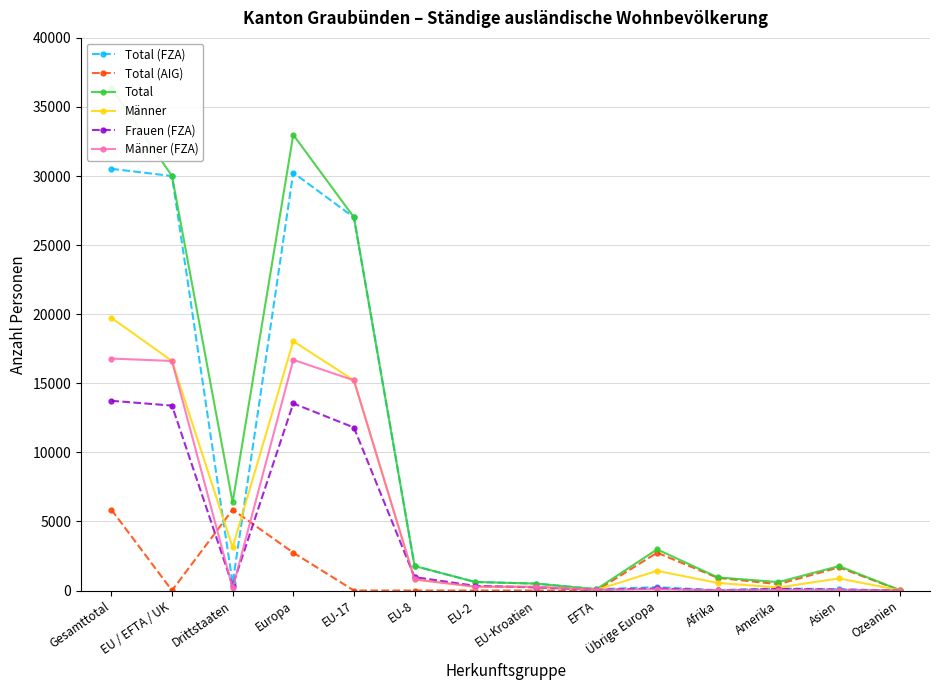

List the series in order of their peak value, lowest first.

Total (AIG), Frauen (FZA), Männer (FZA), Männer, Total (FZA), Total